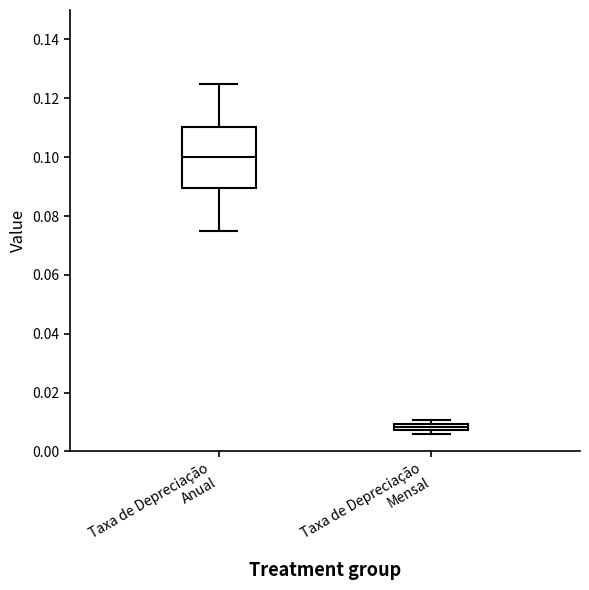

Comparing the boxes themselves (not the whiskers), which one is the tallest?

Taxa de Depreciação Anual